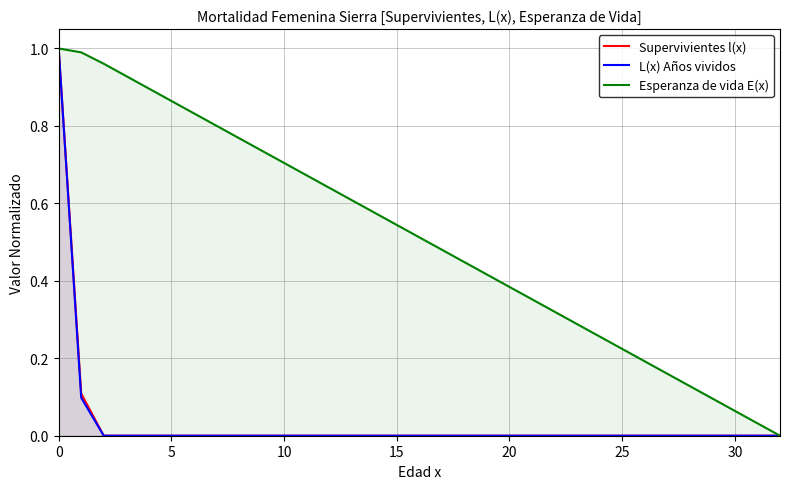

Reading left to right, what are all the values shown in this chart?

Supervivientes l(x): 1.0	0.1	0.0	0.0	0.0	0.0	0.0	0.0	0.0	0.0	0.0	0.0	0.0	0.0	0.0	0.0	0.0	0.0	0.0	0.0	0.0	0.0	0.0	0.0	0.0	0.0	0.0	0.0	0.0	0.0	0.0	0.0	0.0
L(x) Años vividos: 1.0	0.1	0.0	0.0	0.0	0.0	0.0	0.0	0.0	0.0	0.0	0.0	0.0	0.0	0.0	0.0	0.0	0.0	0.0	0.0	0.0	0.0	0.0	0.0	0.0	0.0	0.0	0.0	0.0	0.0	0.0	0.0	0.0
Esperanza de vida E(x): 1.0	1.0	1.0	0.9	0.9	0.9	0.8	0.8	0.8	0.7	0.7	0.7	0.6	0.6	0.6	0.5	0.5	0.5	0.4	0.4	0.4	0.4	0.3	0.3	0.3	0.2	0.2	0.2	0.1	0.1	0.1	0.0	0.0